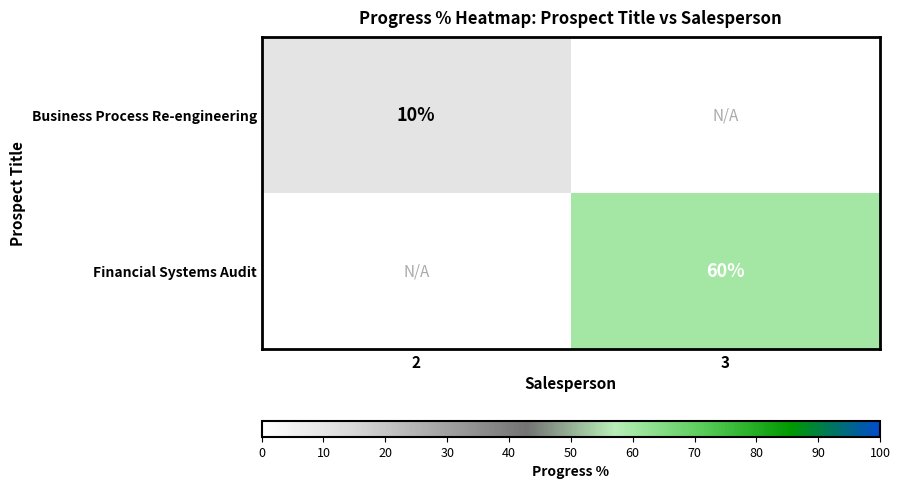

The value of Financial Systems Audit at 3 is 60. True or false?

True